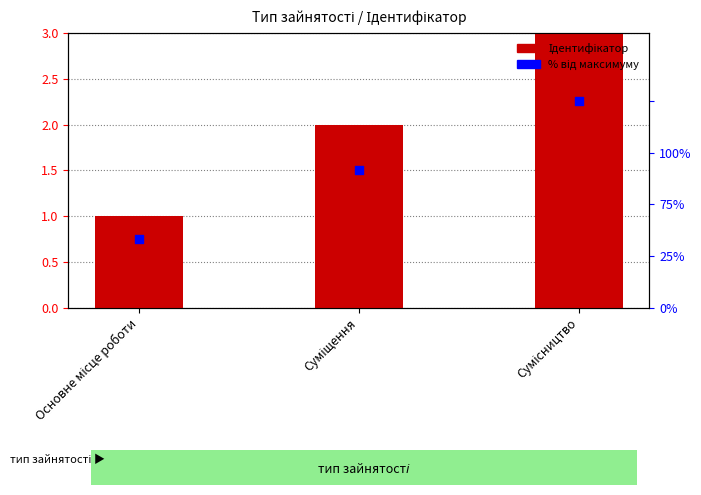

What are all the series names shown in the legend?

Ідентифікатор, % від максимуму